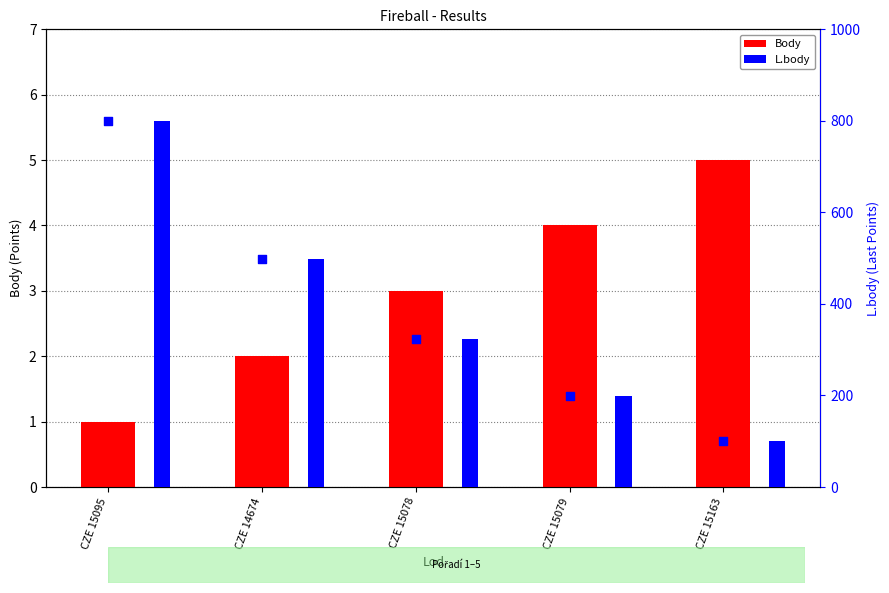

Which series has the largest Y range (max minus min)?

L.body